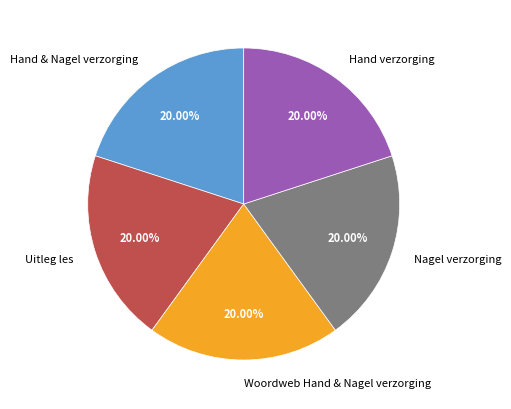

Does Hand & Nagel verzorging account for over 50% of the chart?

No